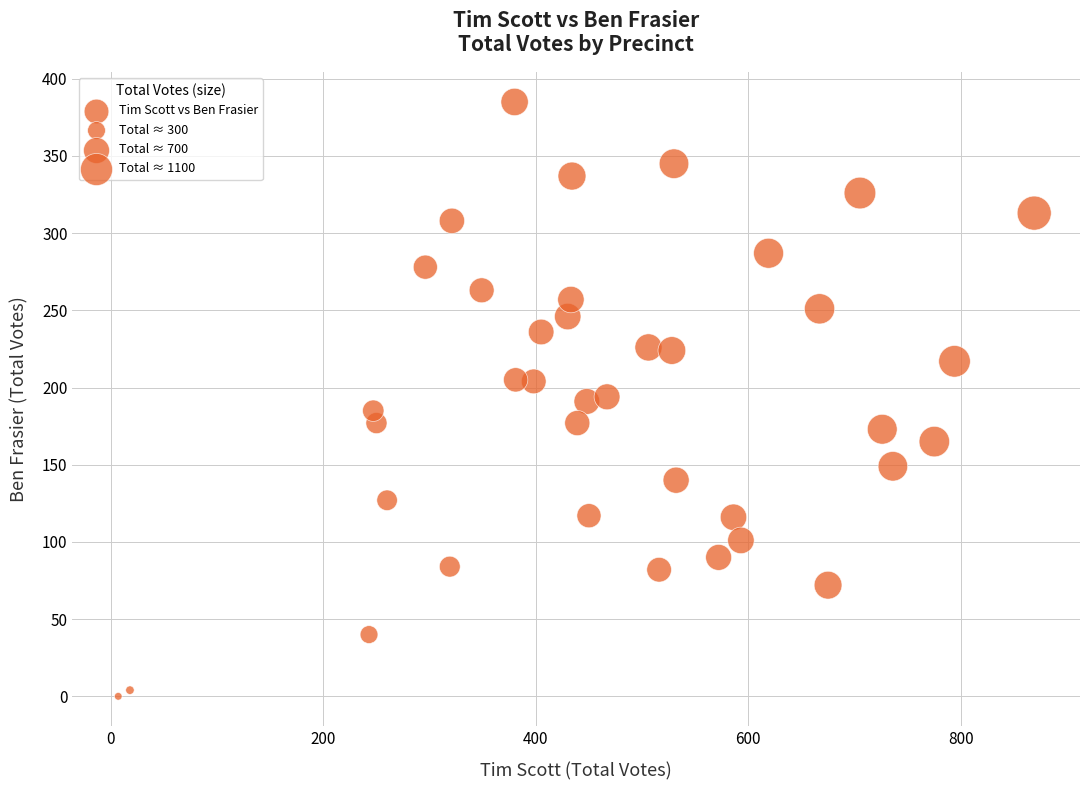

What is the range of Y values (max minus min)?

385